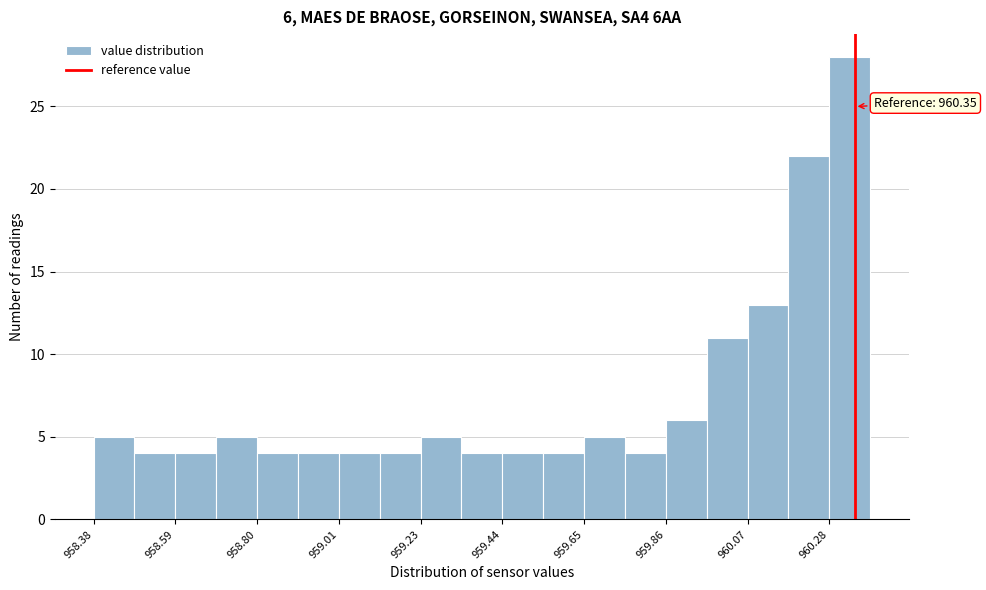

Around what value on the x-axis is the tallest bar? Give the approximate position of its centre, as read against the axis.

960.35